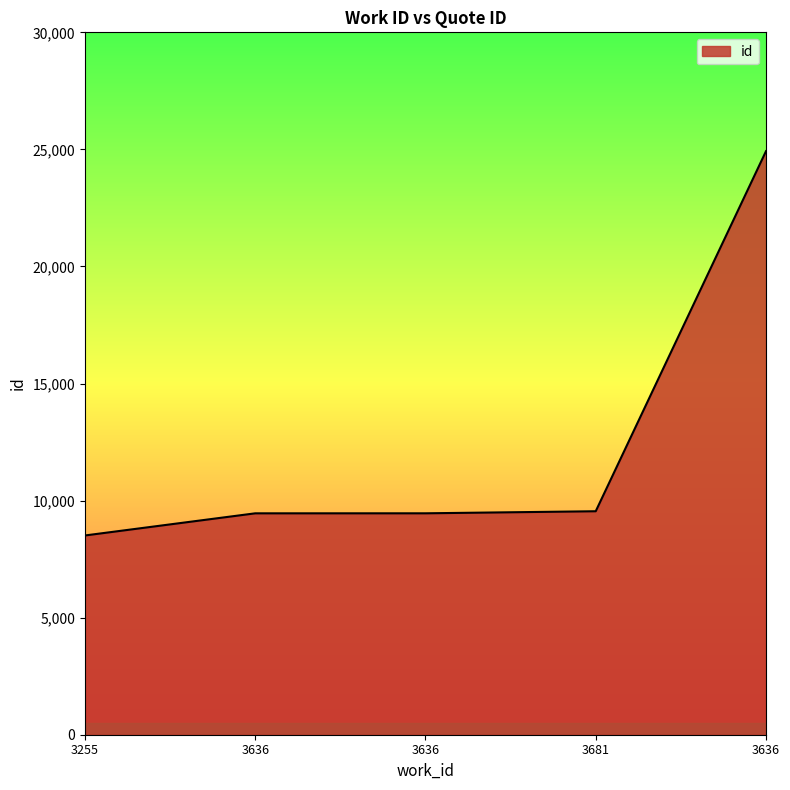

How many lines are shown in the chart?

1